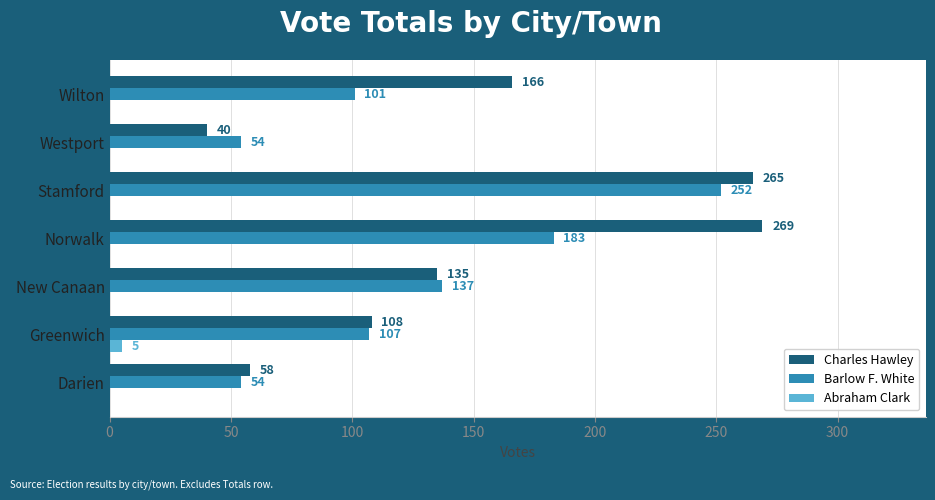

At which label is Charles Hawley closest to 154?

Wilton